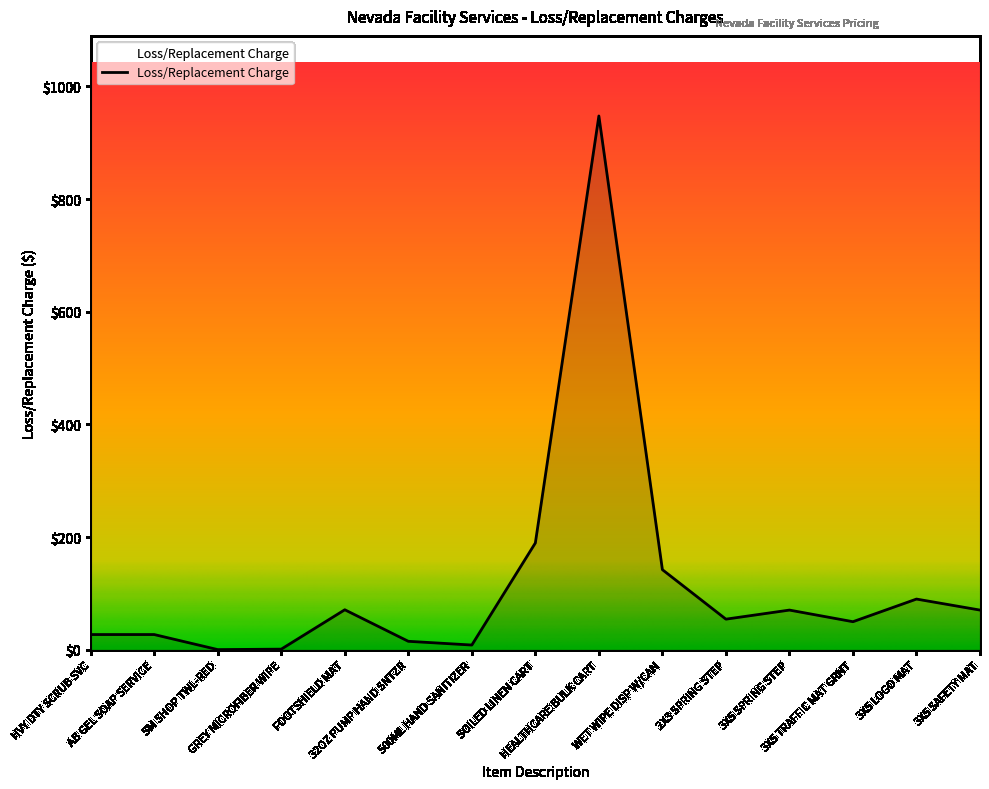

True or false: the data shows 947.7 at HEALTHCARE BULK CART.

True